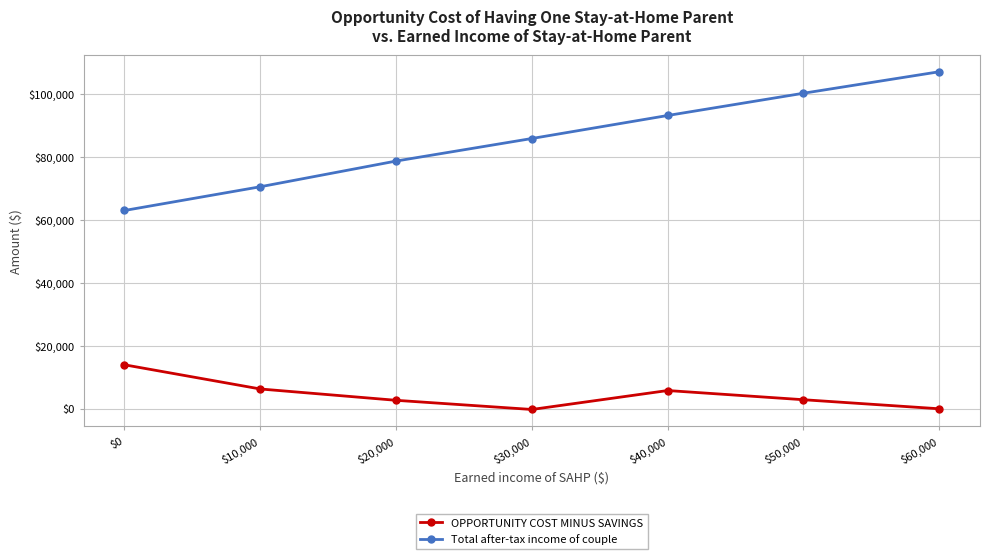

Is this an area chart (filled region under the line)?

No